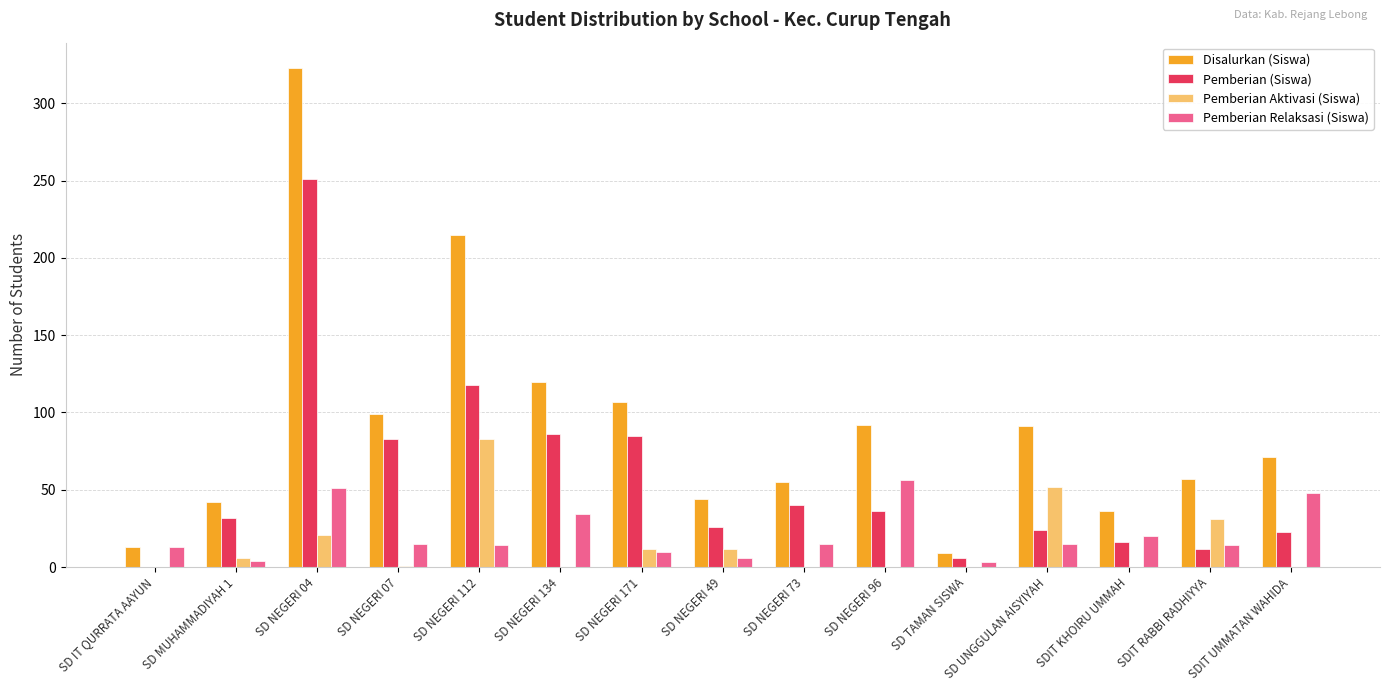

Which series has the largest total across all categories?

Disalurkan (Siswa)